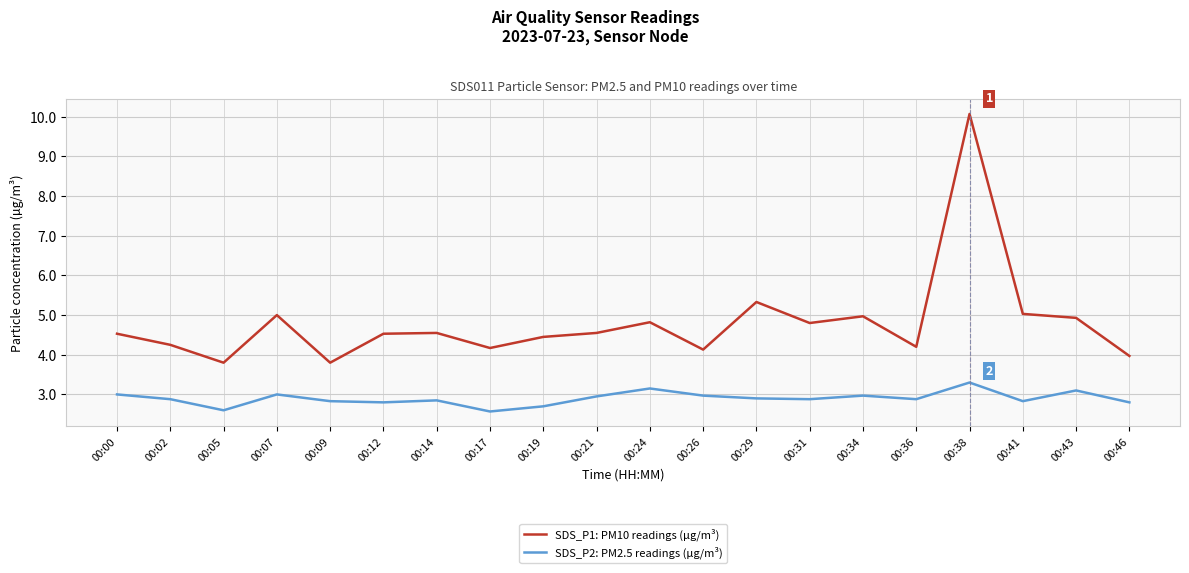

True or false: SDS_P2: PM2.5 readings (µg/m³) and SDS_P1: PM10 readings (µg/m³) cross at least once.

False